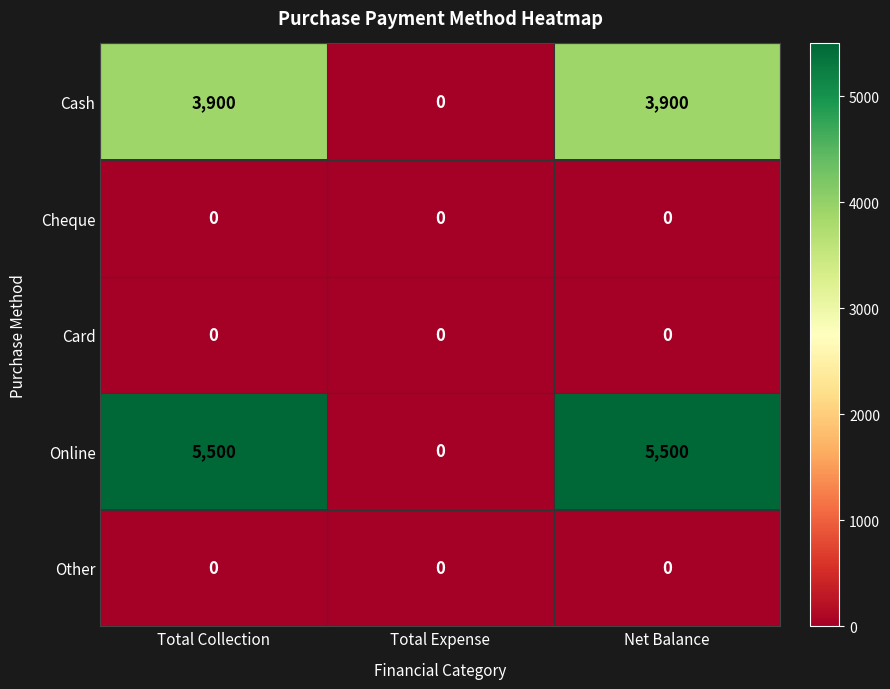

What is the total value across all series at Net Balance?

9400